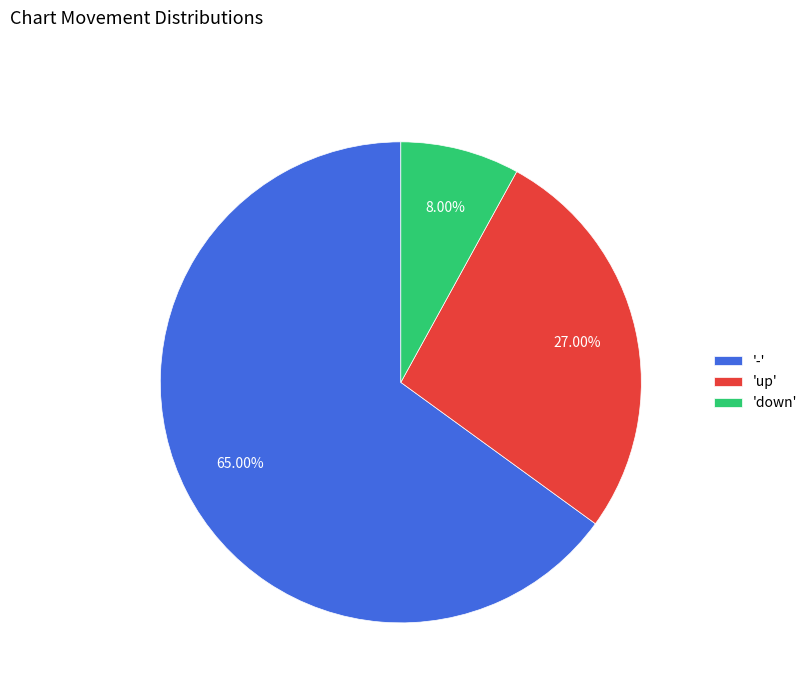

Is the sum of 'up' and 'down' greater than half?

No